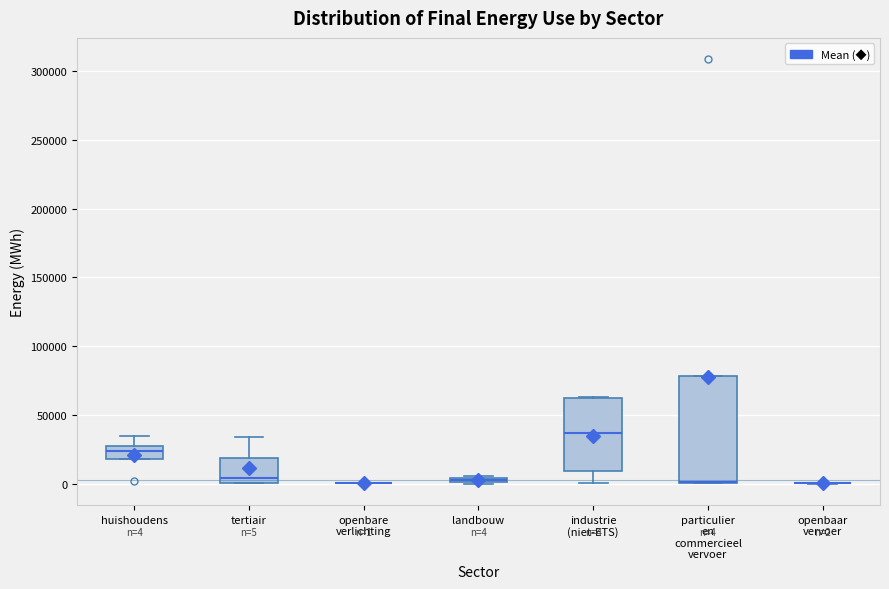

Comparing the boxes themselves (not the whiskers), which one is the tallest?

particulier en commercieel vervoer